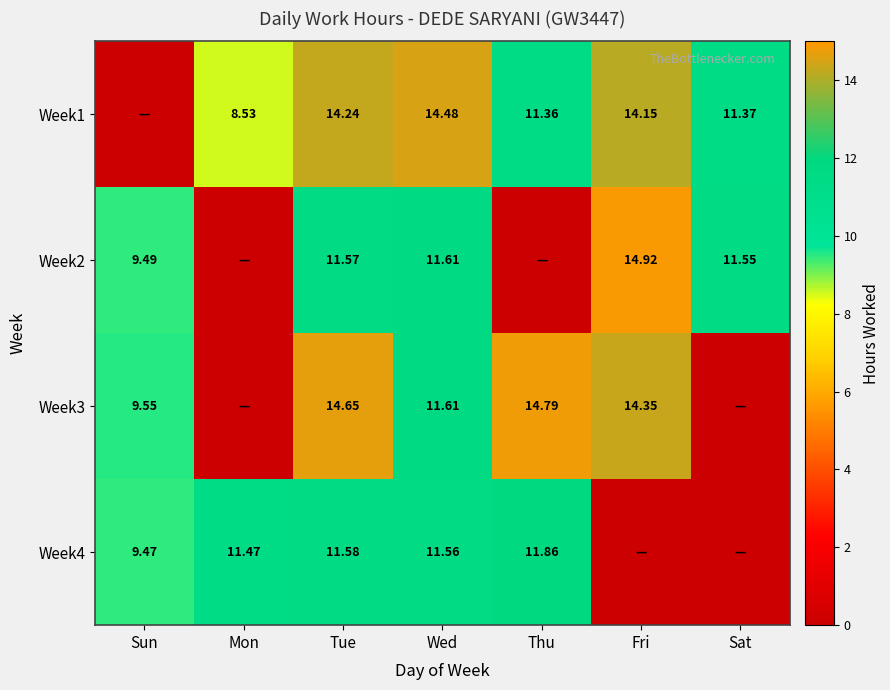

Which label corresponds to the smallest value in the chart?

Sun